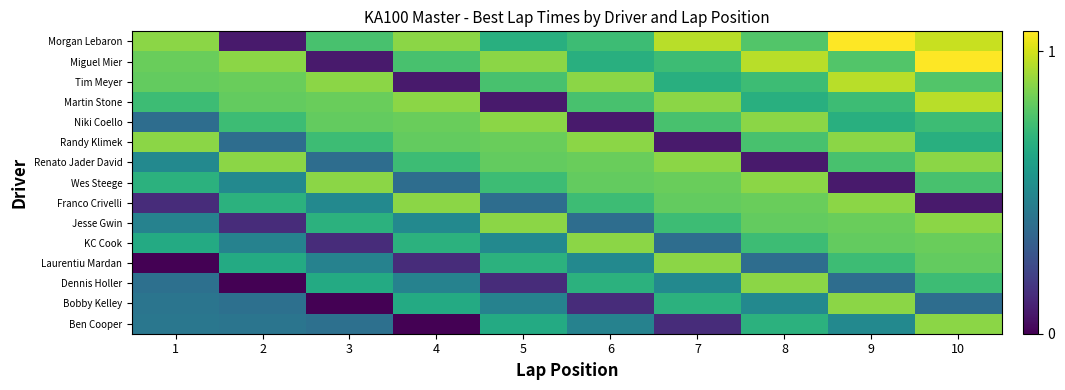

At how many categories does at least one series exceed 0?

10